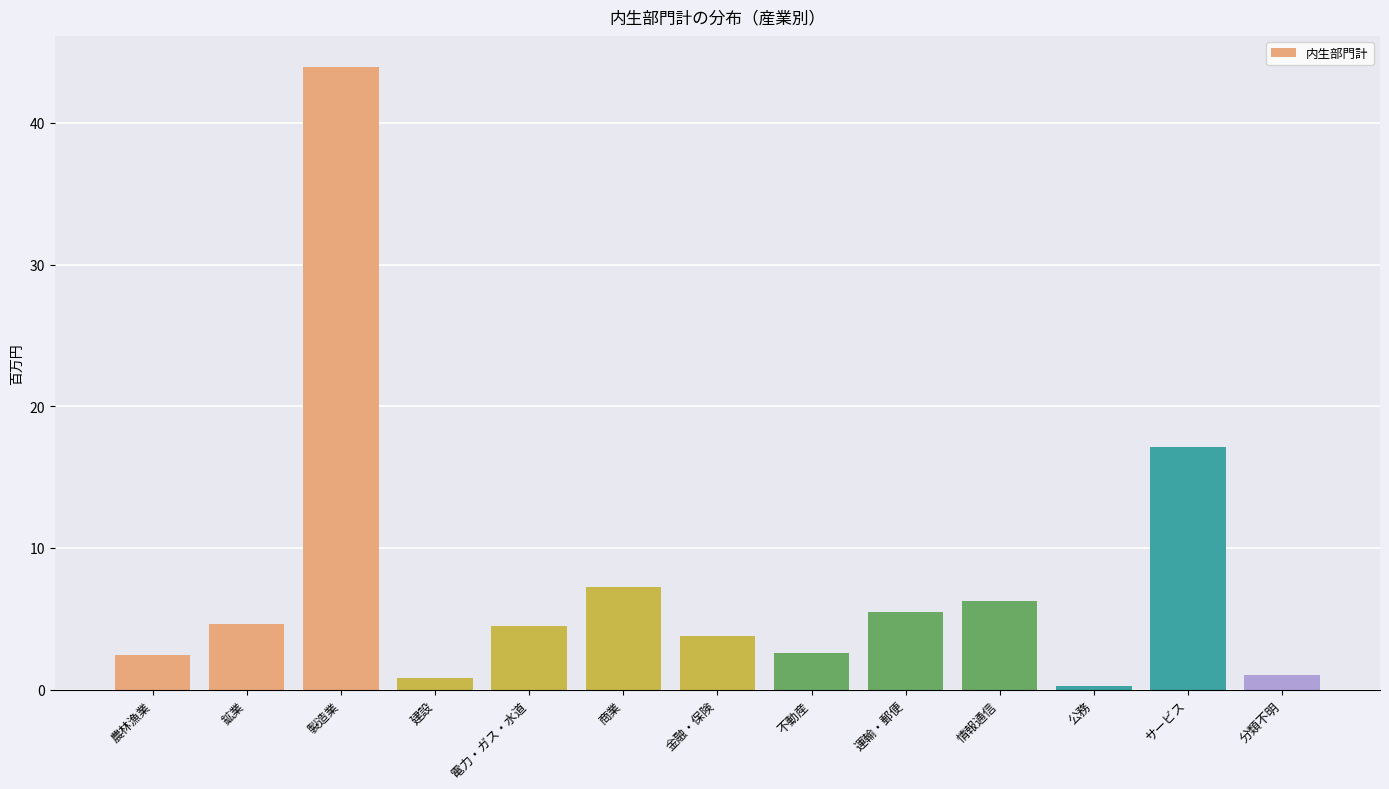

True or false: the data shows 1.0 at 分類不明.

True